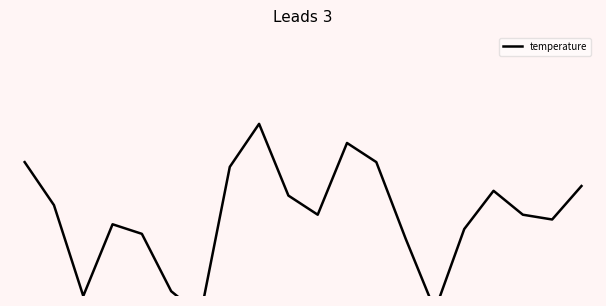

What is the minimum value shown in the chart?

13.2